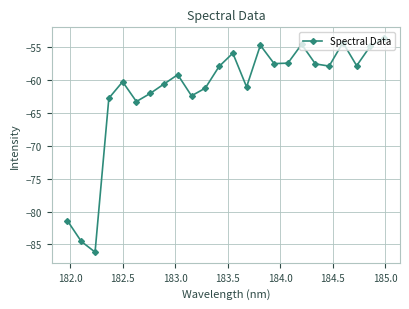

What is the maximum value shown in the chart?

-53.6